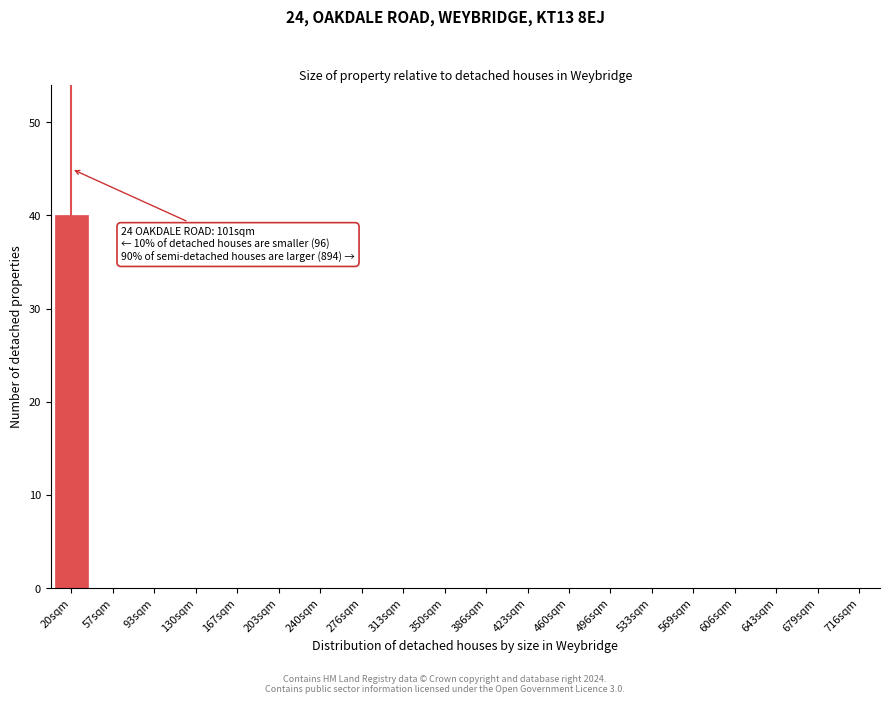

Reading left to right, what are all the values shown in this chart?

20sqm=40	57sqm=0	93sqm=0	130sqm=0	167sqm=0	203sqm=0	240sqm=0	276sqm=0	313sqm=0	350sqm=0	386sqm=0	423sqm=0	460sqm=0	496sqm=0	533sqm=0	569sqm=0	606sqm=0	643sqm=0	679sqm=0	716sqm=0